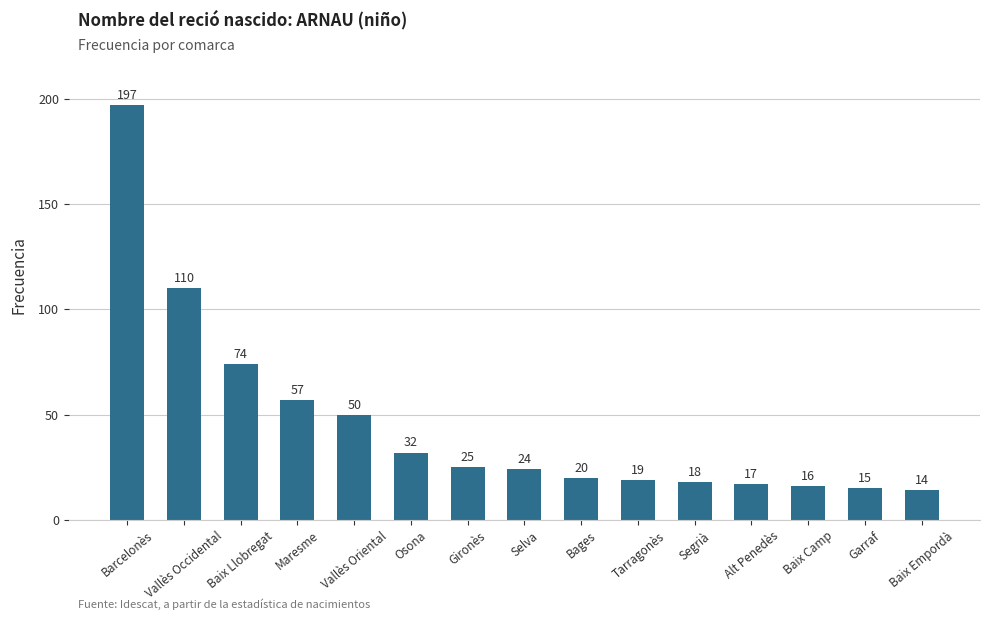

Which category has the lowest value across all series?

Baix Empordà